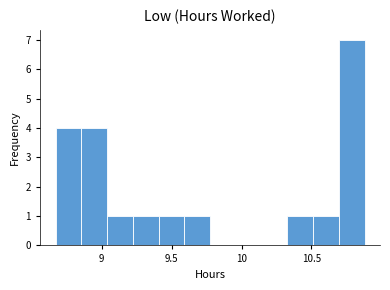

Around what value on the x-axis is the tallest bar? Give the approximate position of its centre, as read against the axis.

10.80